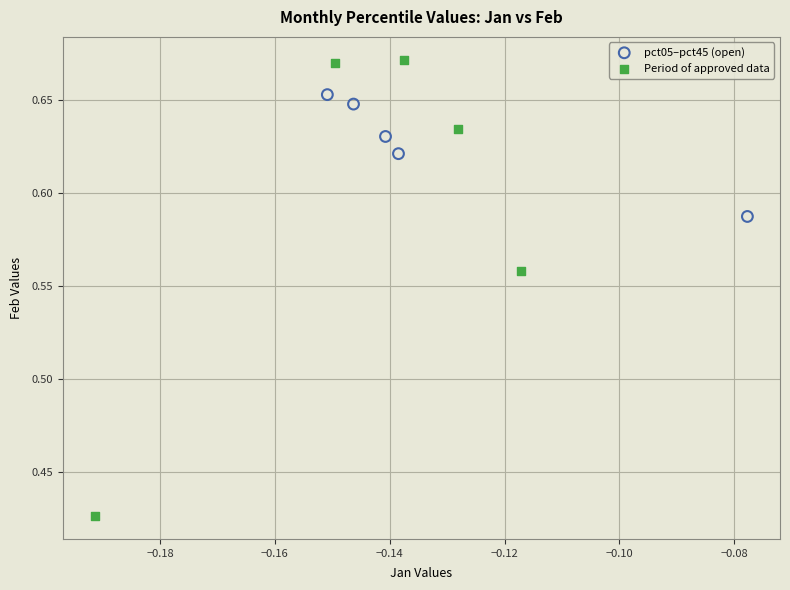

Which series has the largest Y range (max minus min)?

Period of approved data